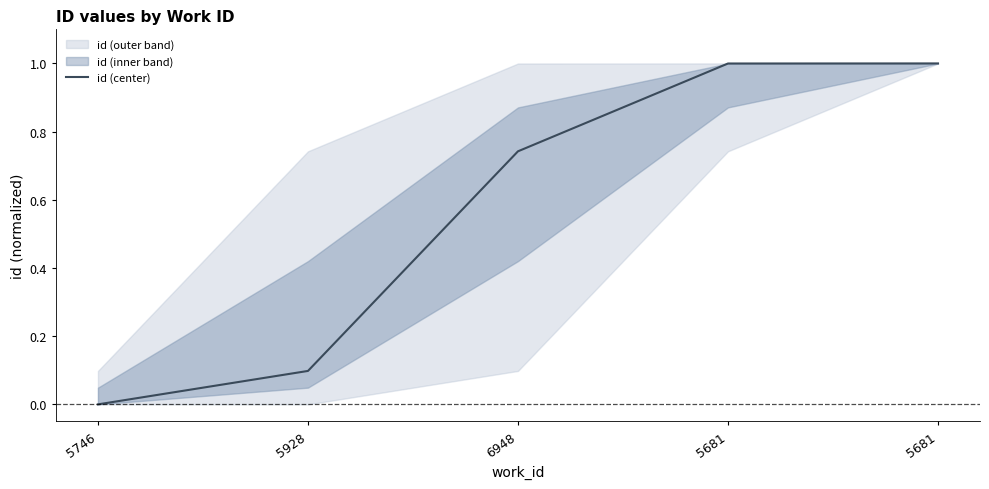

What is the sum of all values?

2.8